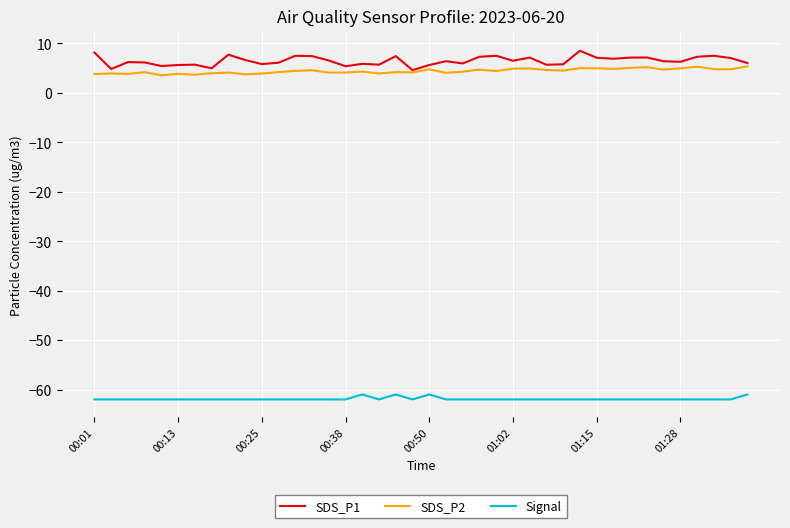

Which series has the largest range (max minus min)?

SDS_P1